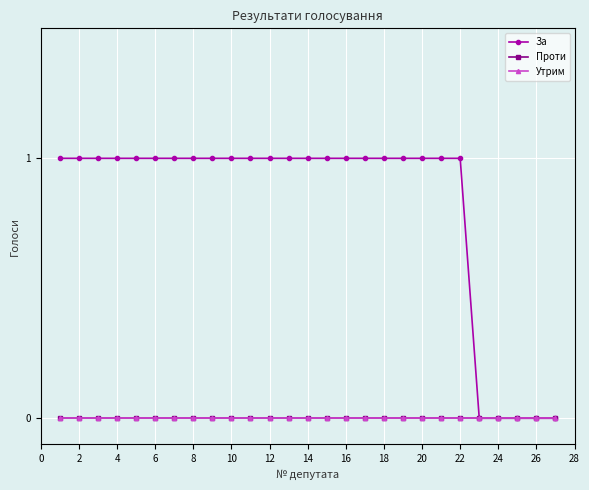

True or false: Проти and За intersect in this chart.

False